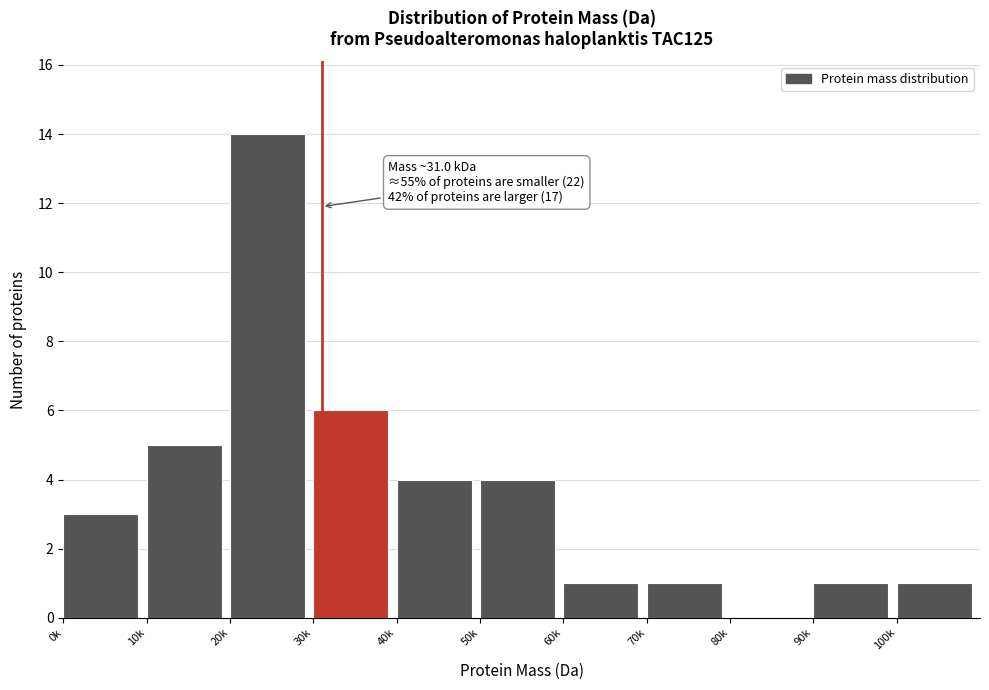

Reading left to right, extract all data points from this chart.

0k=3	10k=5	20k=14	30k=6	40k=4	50k=4	60k=1	70k=1	80k=0	90k=1	100k=1